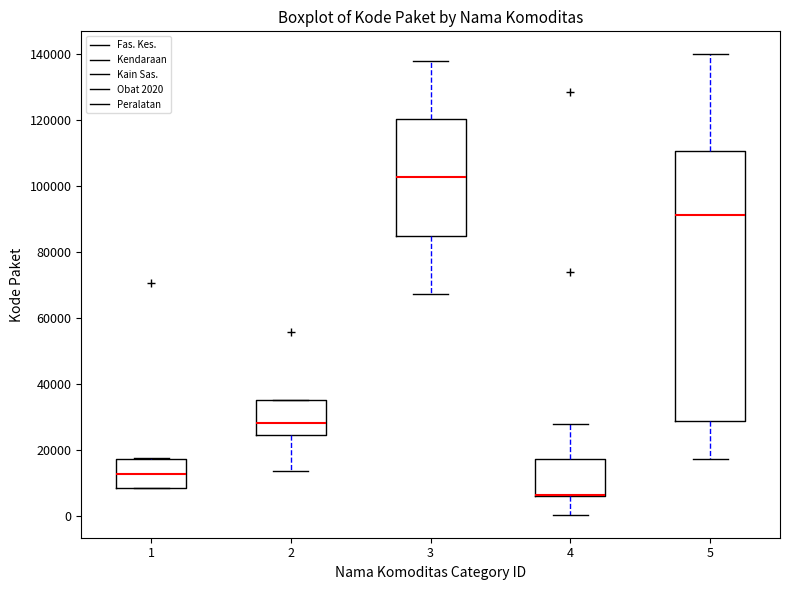

Comparing the boxes themselves (not the whiskers), which one is the tallest?

5